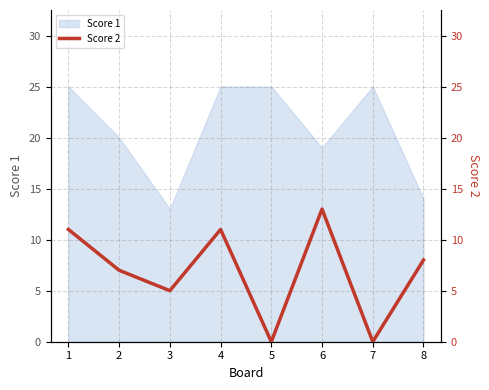

How many values are between 5 and 11?

5